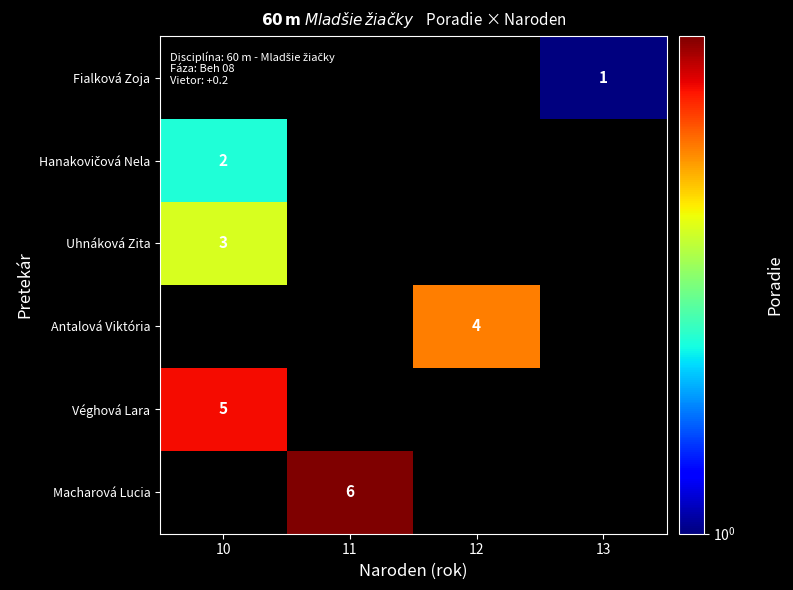

Is it true that Véghová Lara equals 7 at 10?

False